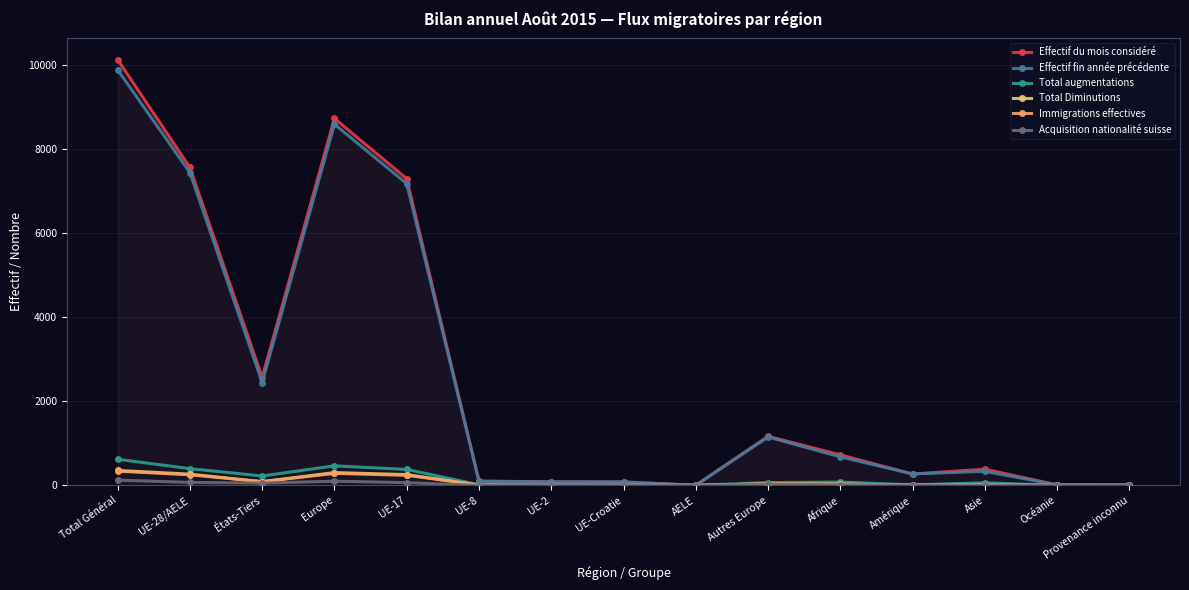

How many categories are shown in the chart?

15